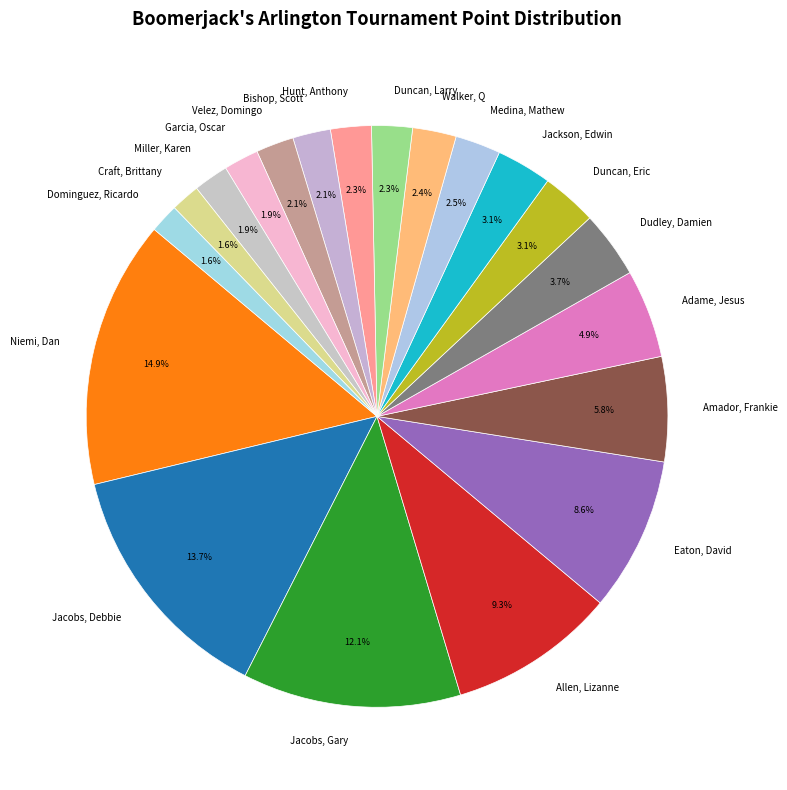

Which category has the biggest portion of the pie?

Niemi, Dan